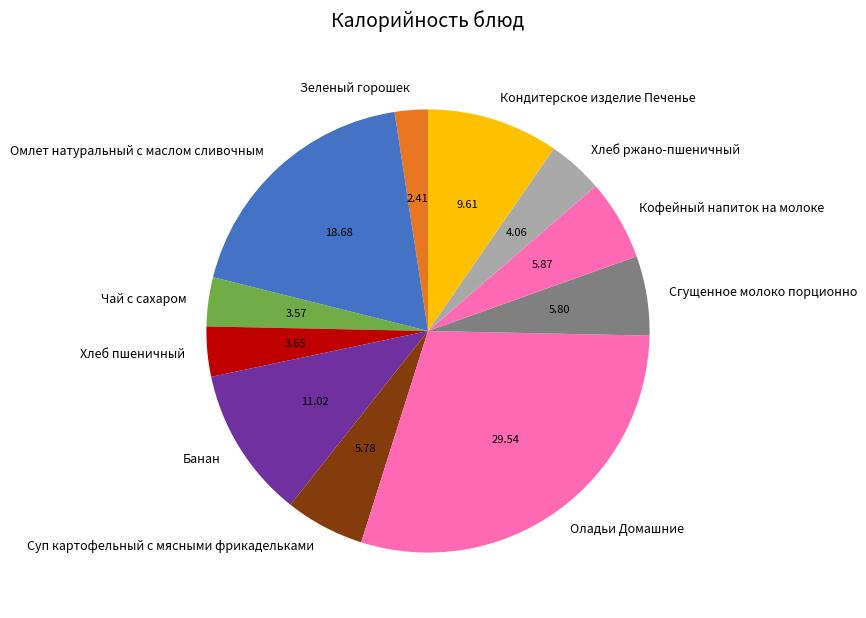

Does any single category account for the majority?

No